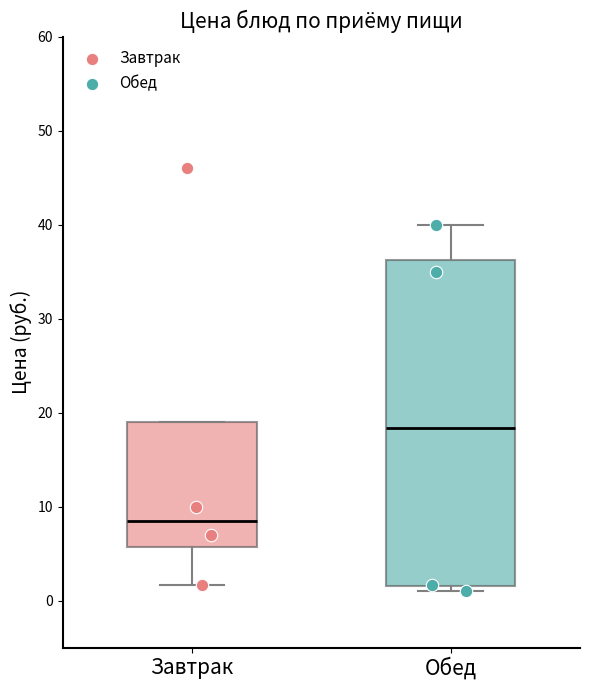

Reading left to right, read every box against the y-axis: the position of its median line, the range the box covers, and the ends of its whiskers. The values are not printed on the chart, so give them approximately, as read against the axis.

Завтрак: median 9, box 6 to 19, whiskers 2 to 19
Обед: median 18, box 2 to 36, whiskers 1 to 40